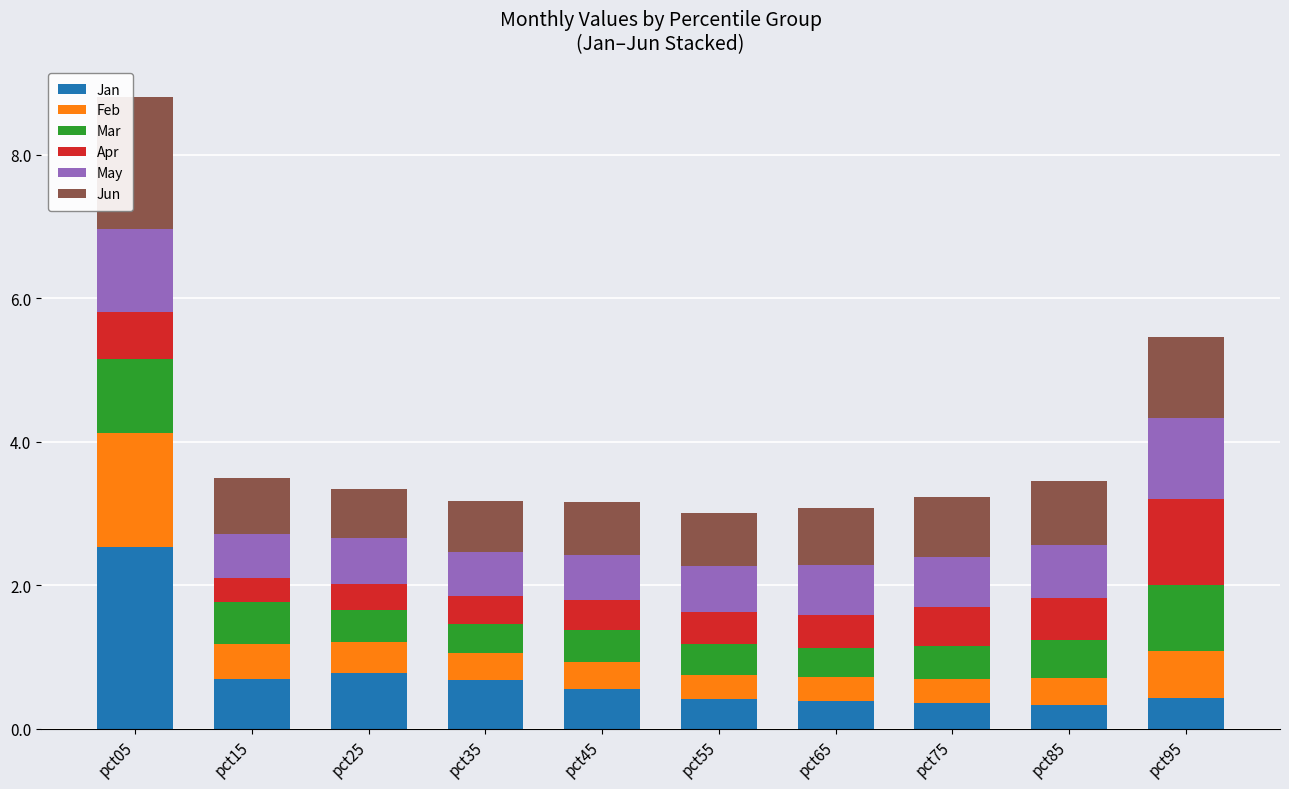

What is the total value across all series at pct15?

3.5